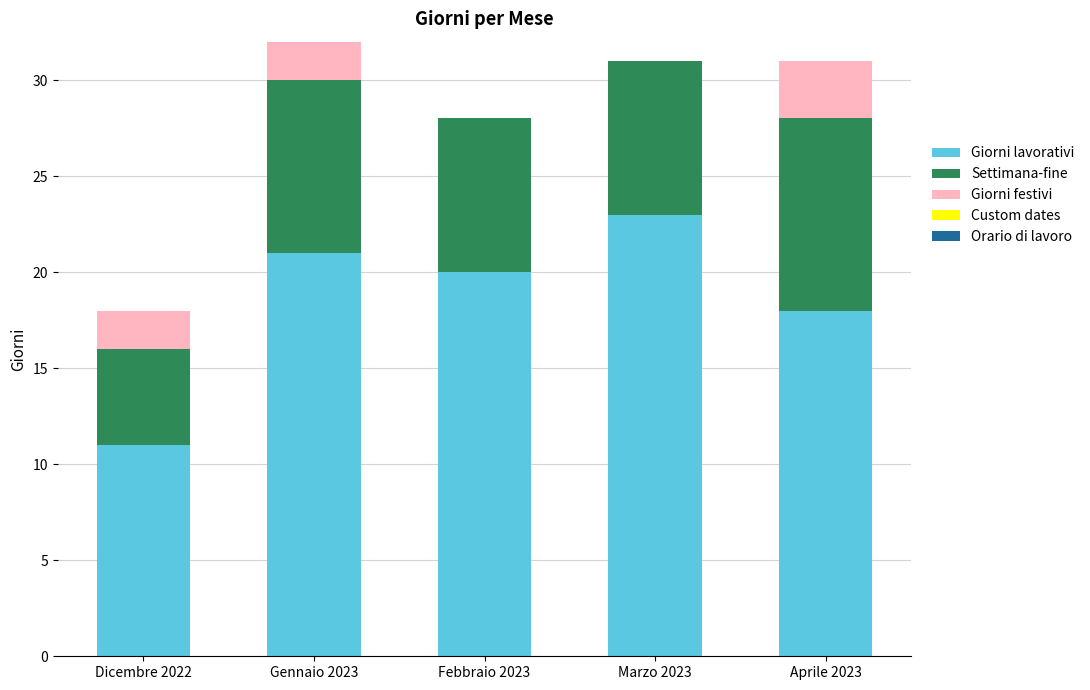

True or false: Giorni lavorativi has a value of 20 at Febbraio 2023.

True